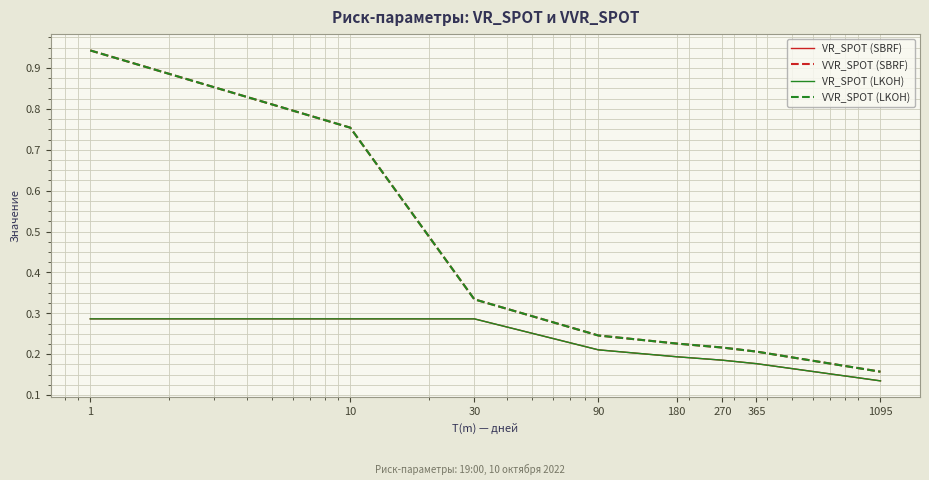

What is the sum of all VVR_SPOT (SBRF) values?

3.1